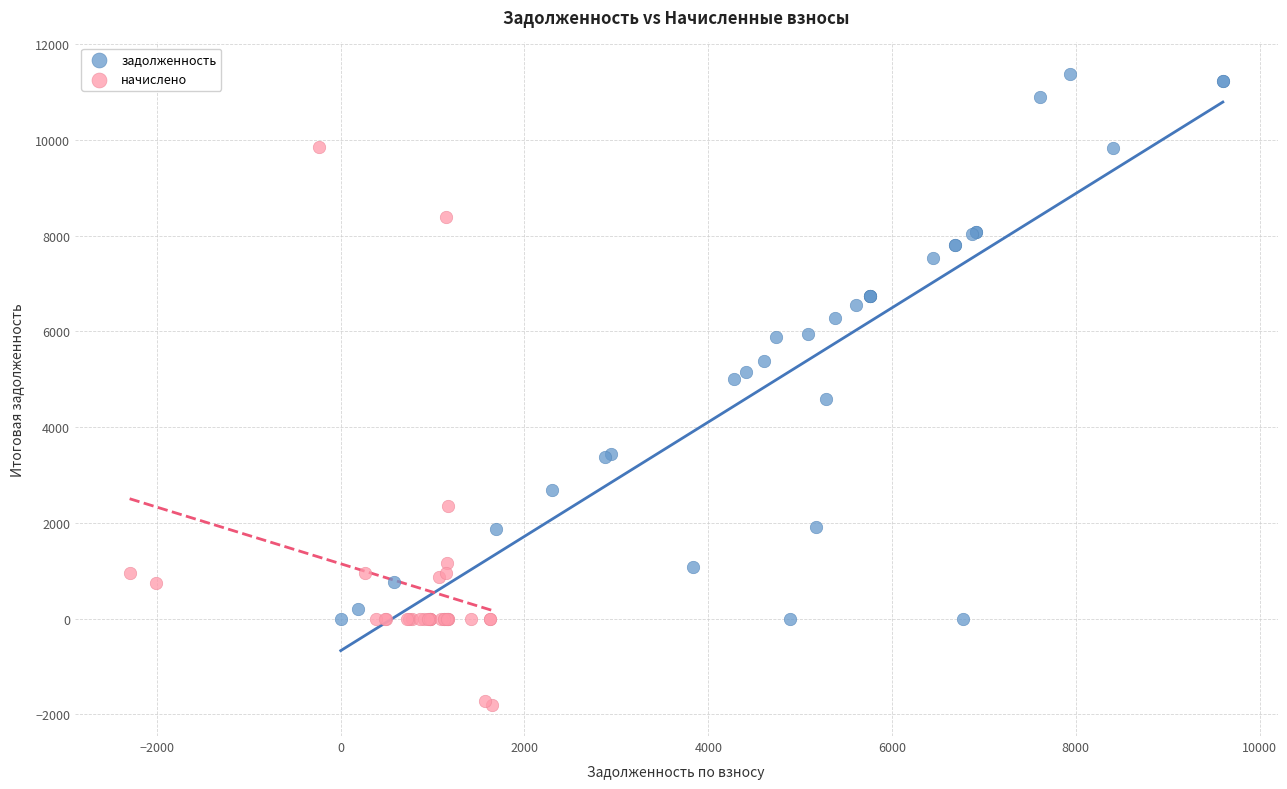

Which series reaches the maximum Y coordinate?

задолженность